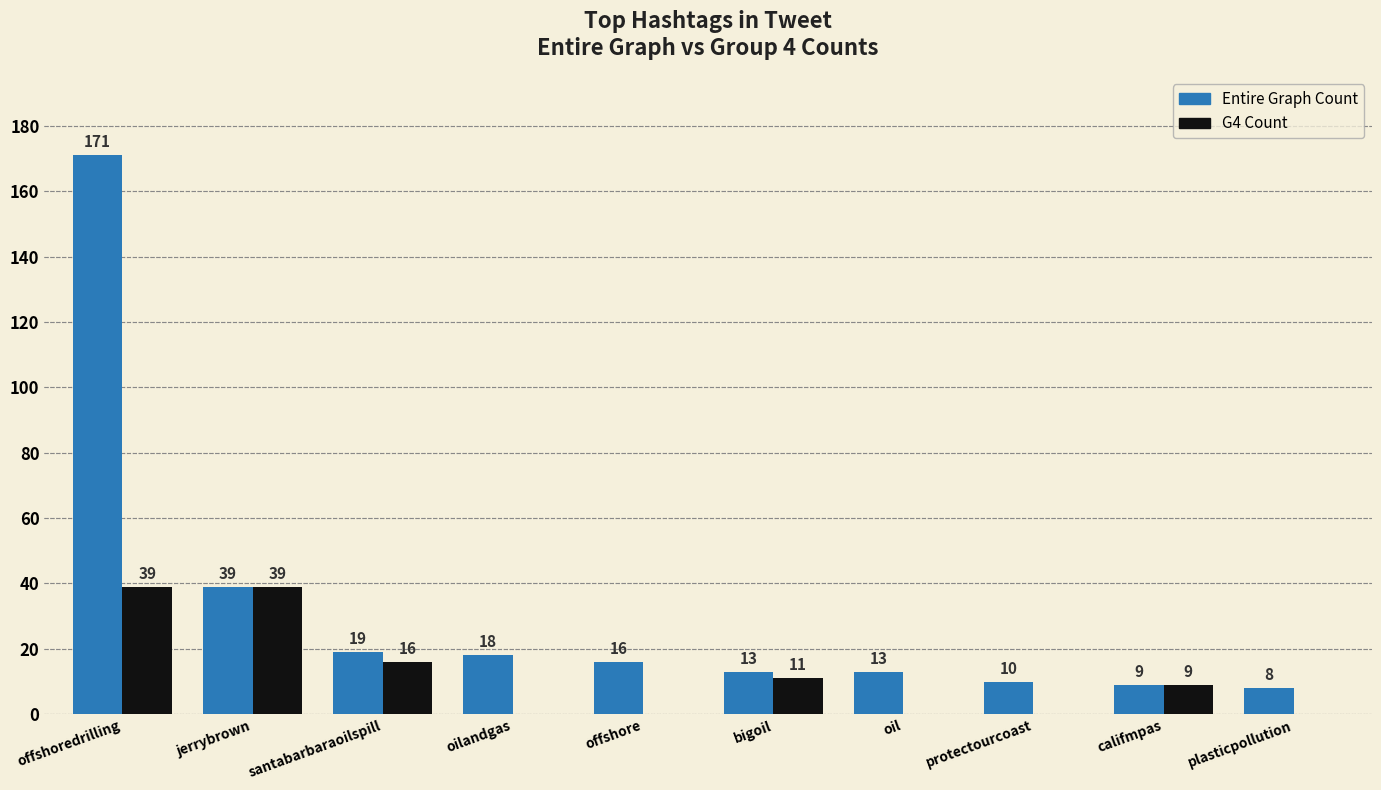

At which category is the sum across all series the highest?

offshoredrilling